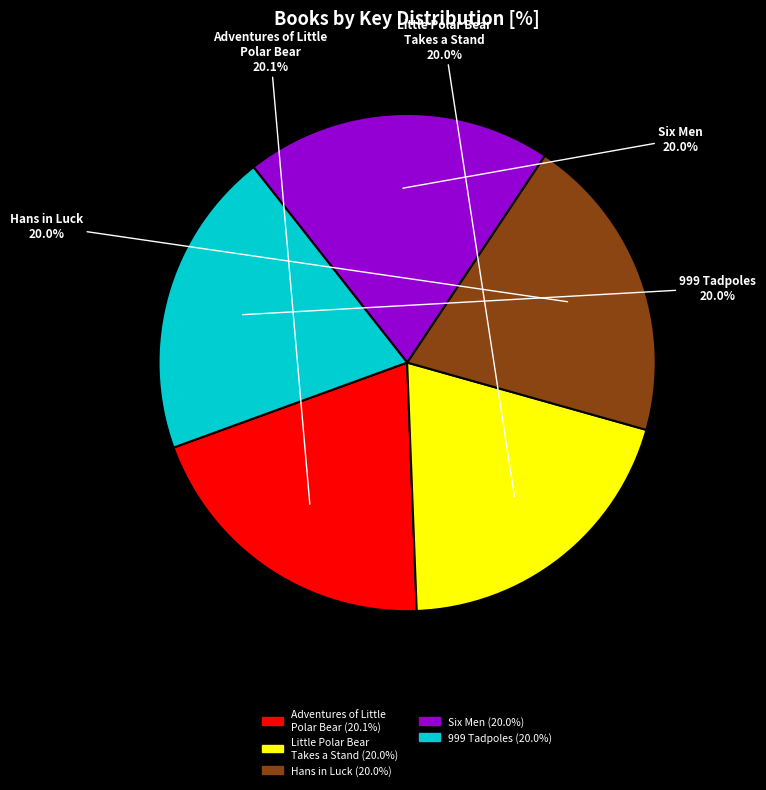

Is the sum of Six Men and 999 Tadpoles greater than half?

No